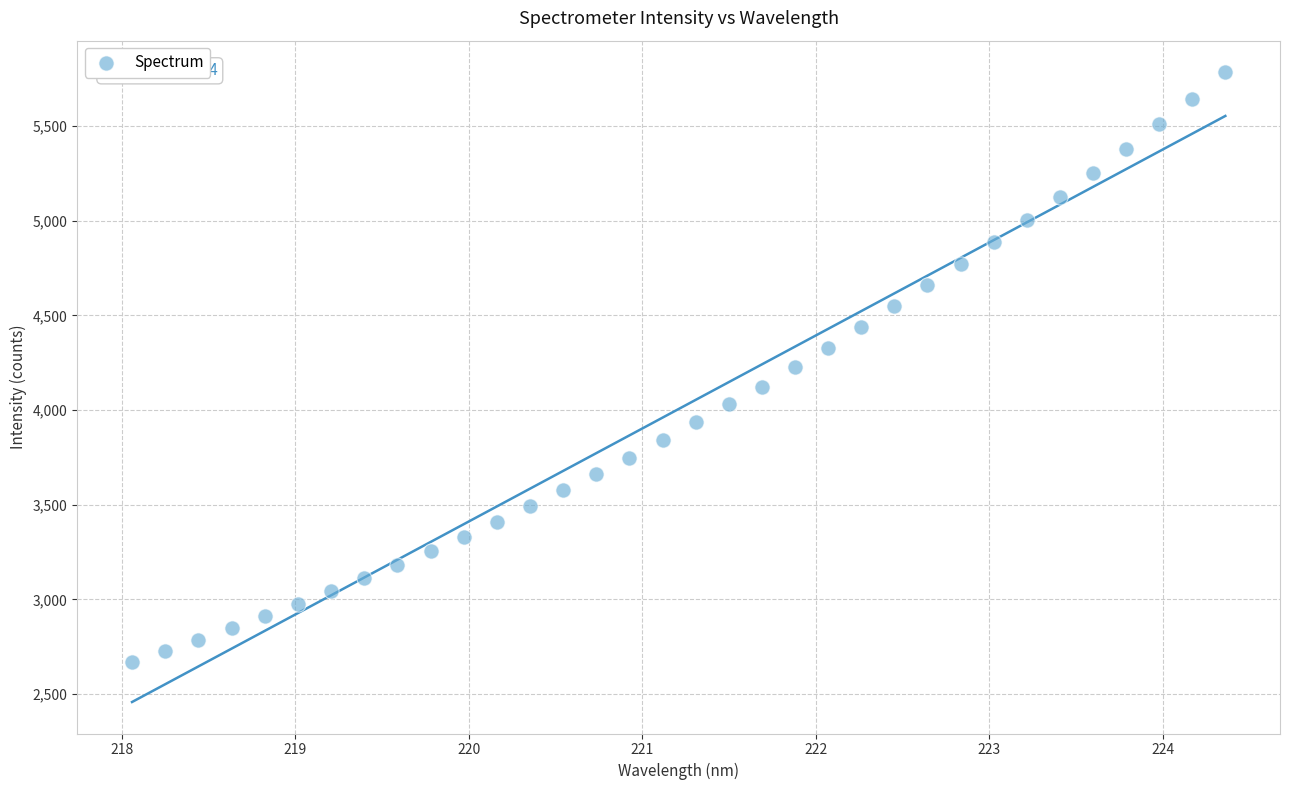

What is the range of X values (max minus min)?

6.3